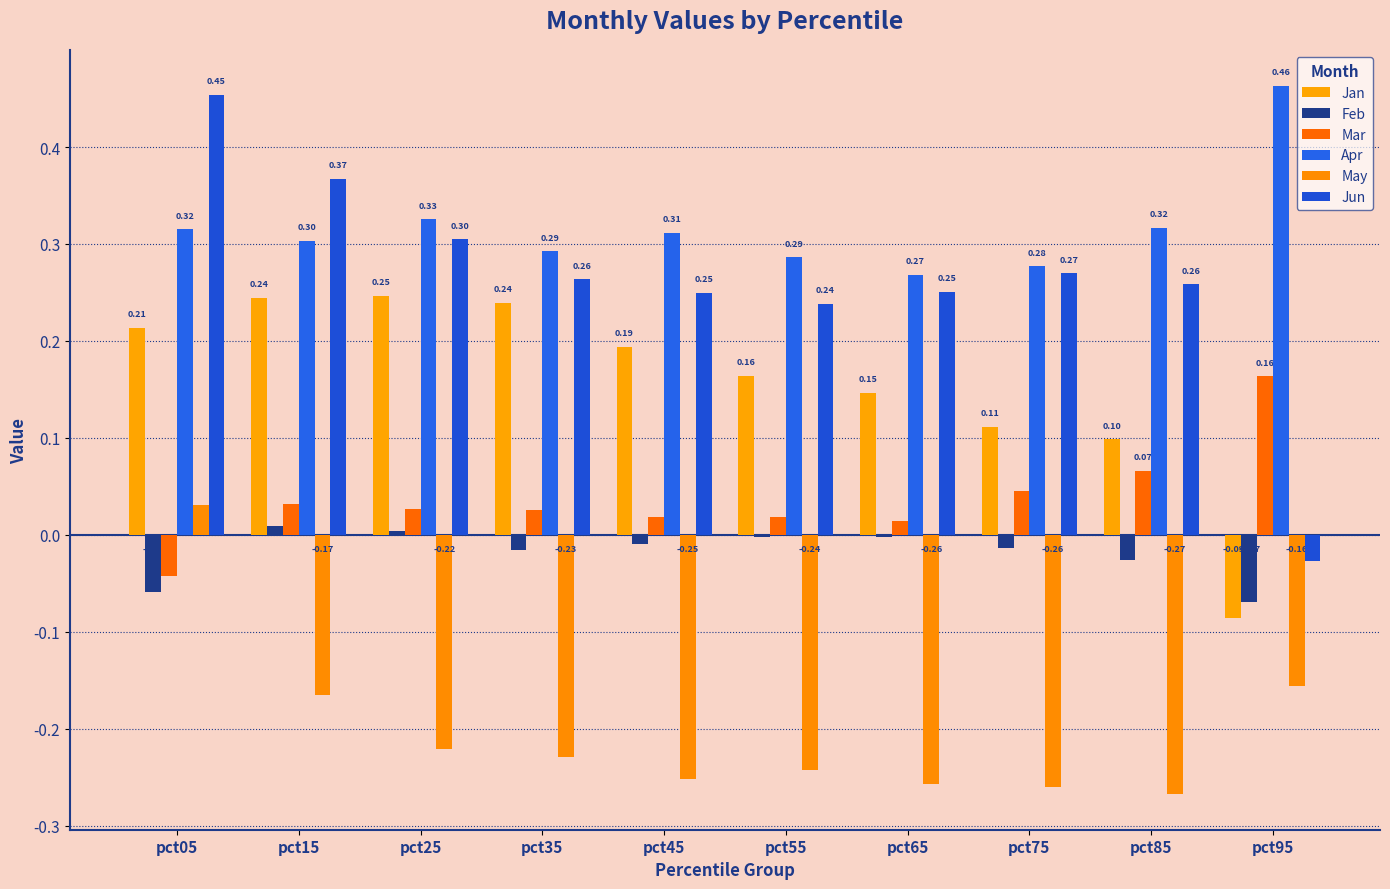

How many data points does each series have?

10